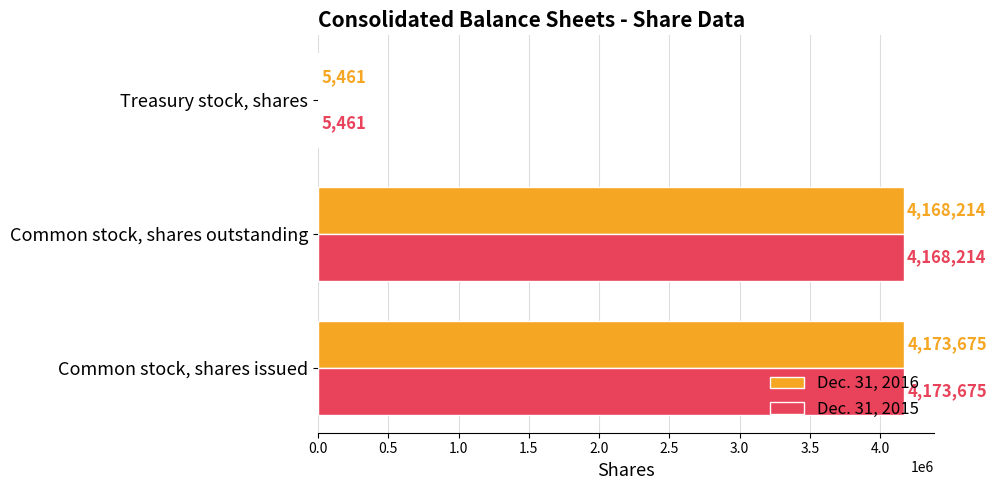

What is the greatest value displayed?

4173675